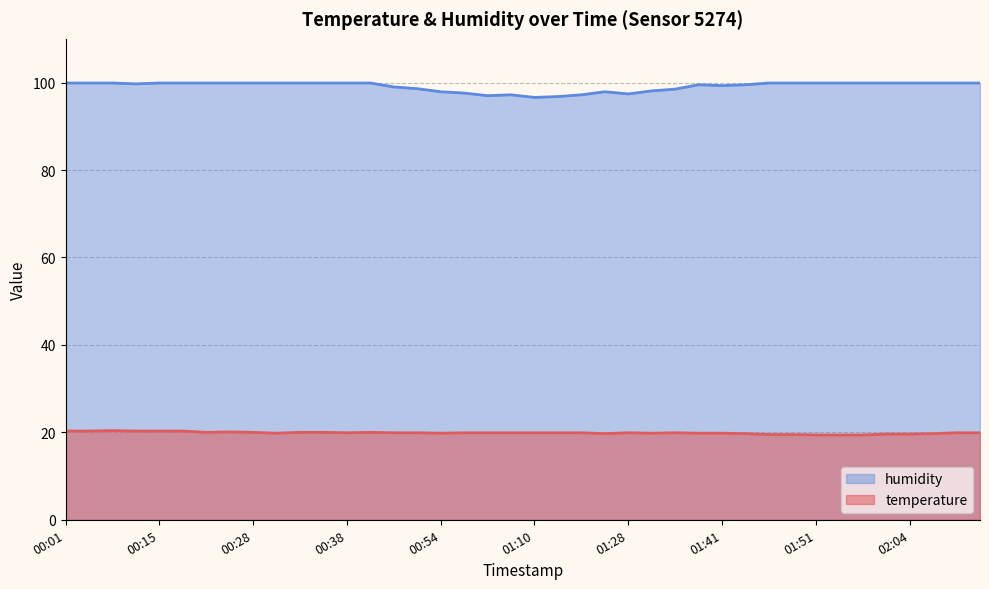

Which series has the largest range (max minus min)?

humidity